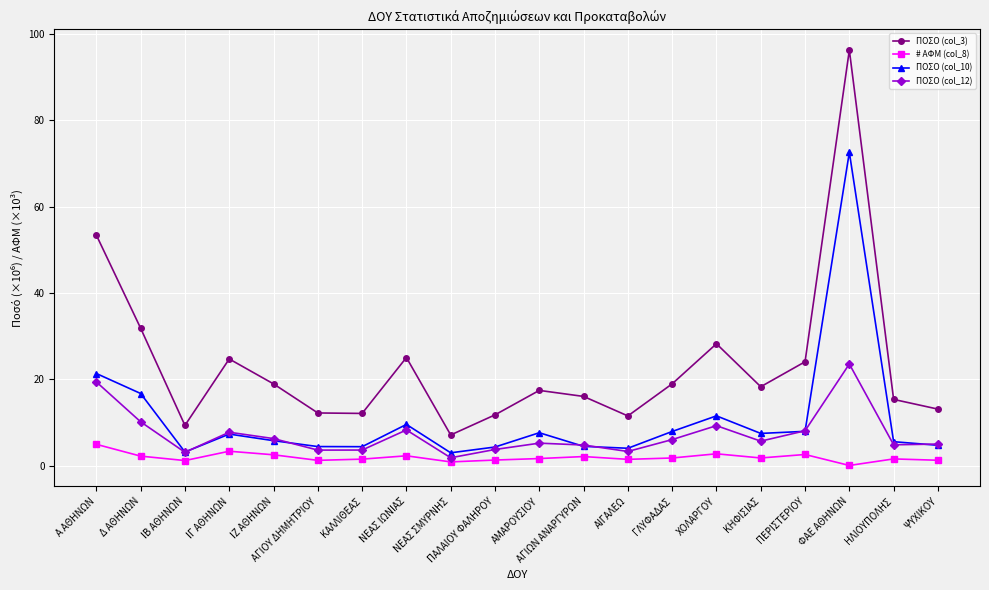

What is the sum of the ΠΟΣΟ (col_3) values at ΧΟΛΑΡΓΟΥ and ΝΕΑΣ ΙΩΝΙΑΣ?

53.3